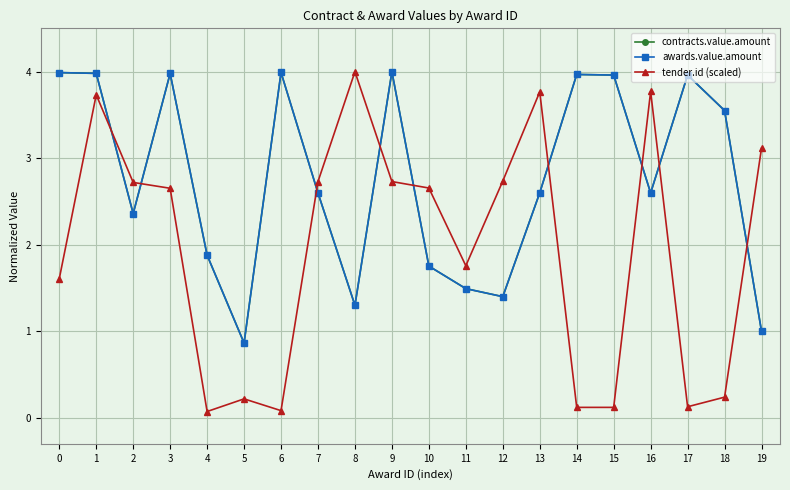

In contracts.value.amount, how many points are higher than both neighbors (excluding endpoints)?

5